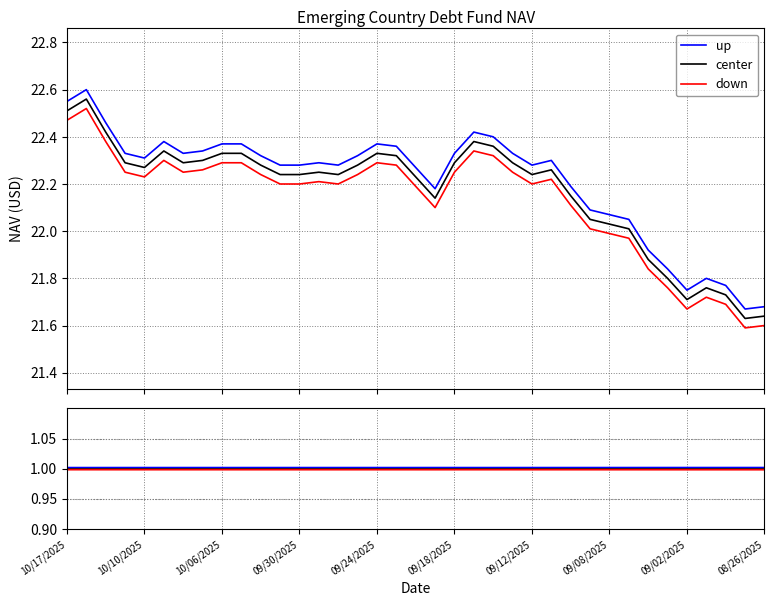

The value of down at 09/30/2025 is 1.7. True or false?

False